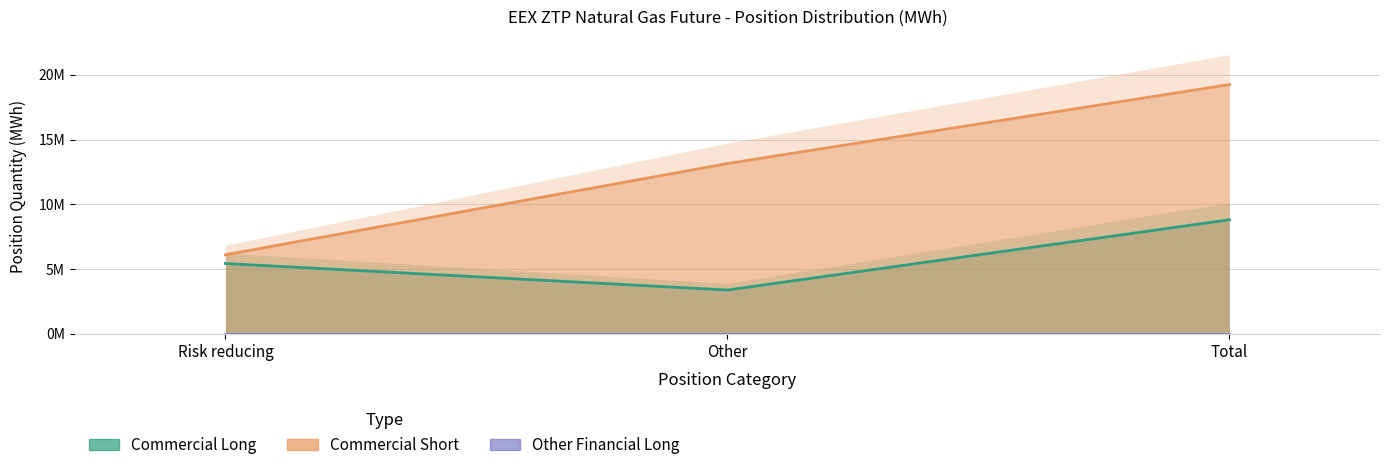

Between Risk reducing and Total, which is larger?

Total